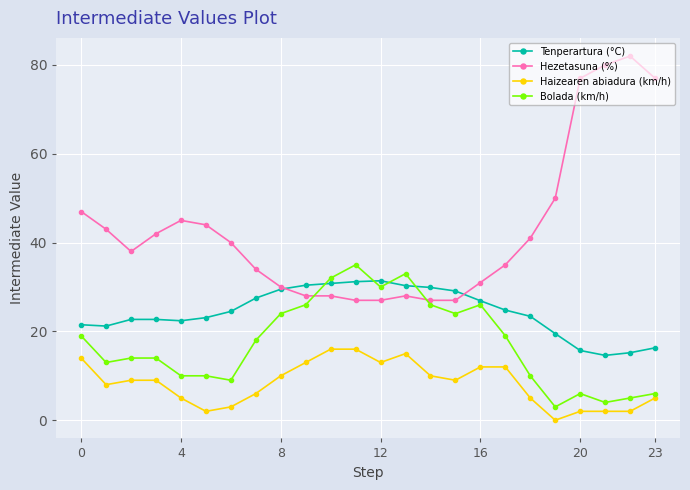

True or false: Haizearen abiadura (km/h) and Hezetasuna (%) intersect in this chart.

False